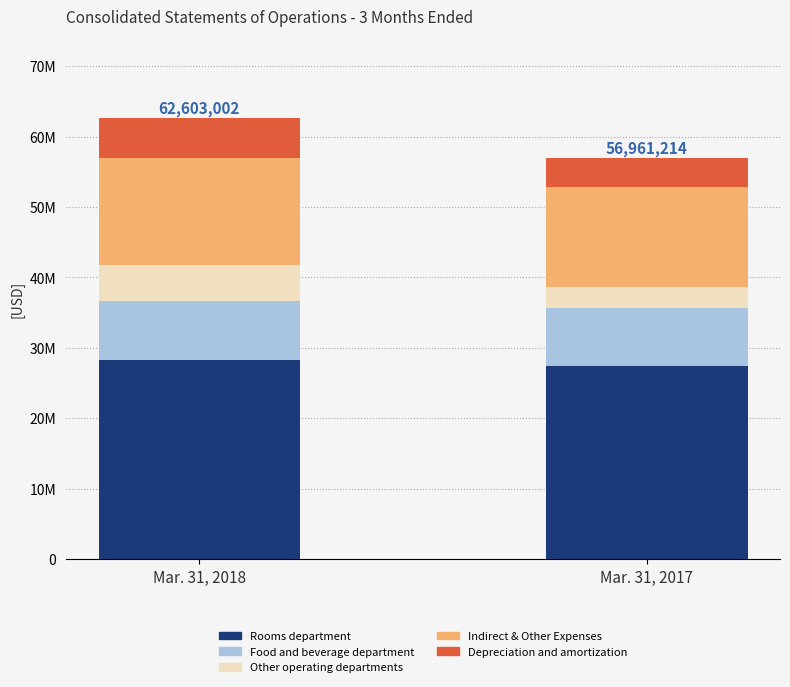

At Mar. 31, 2017, list the series in order from largest to smallest.

Rooms department, Indirect & Other Expenses, Food and beverage department, Depreciation and amortization, Other operating departments